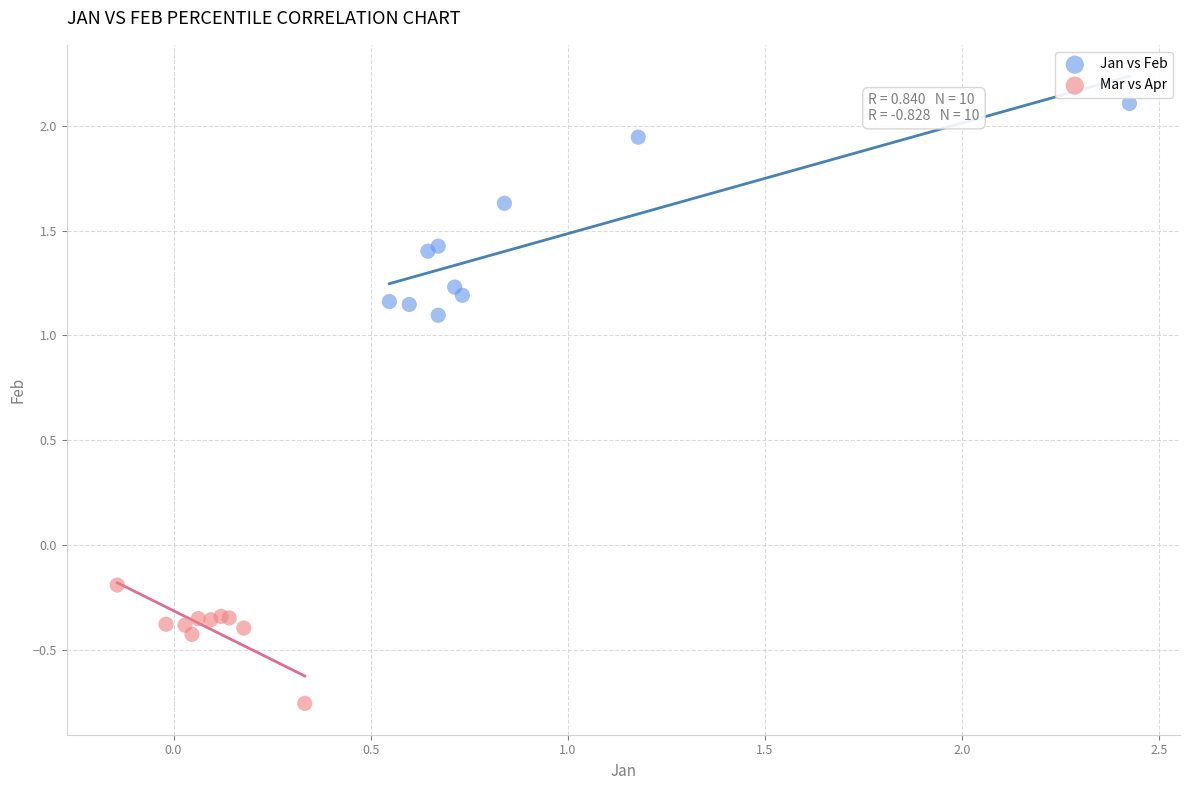

Which series has the largest Y range (max minus min)?

Jan vs Feb